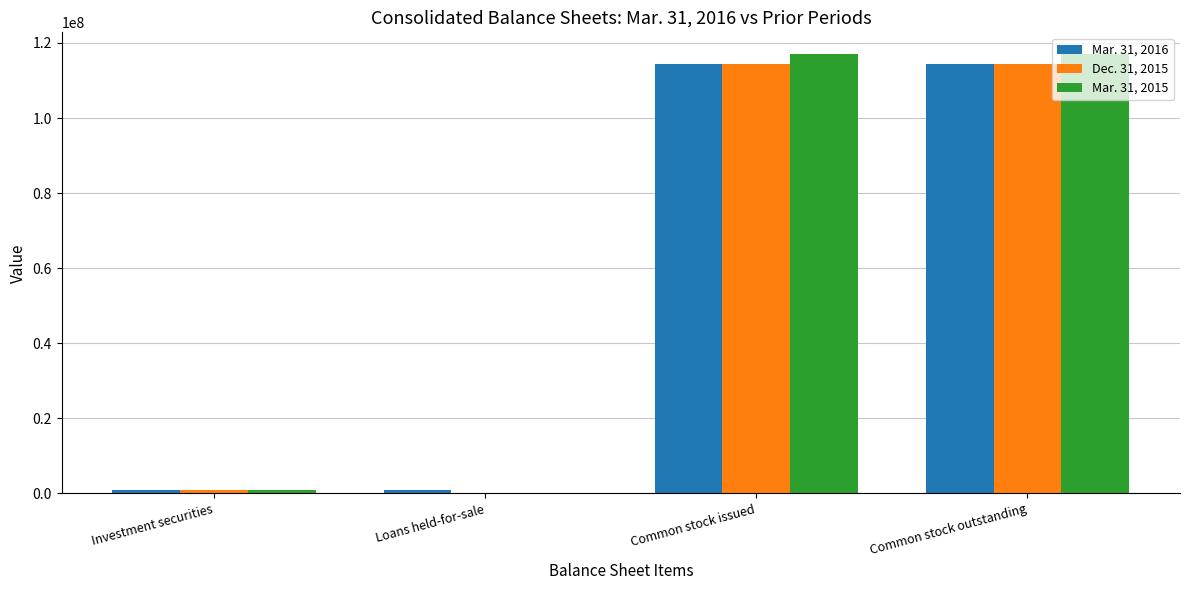

The value of Mar. 31, 2016 at Common stock outstanding is 154776228. True or false?

False